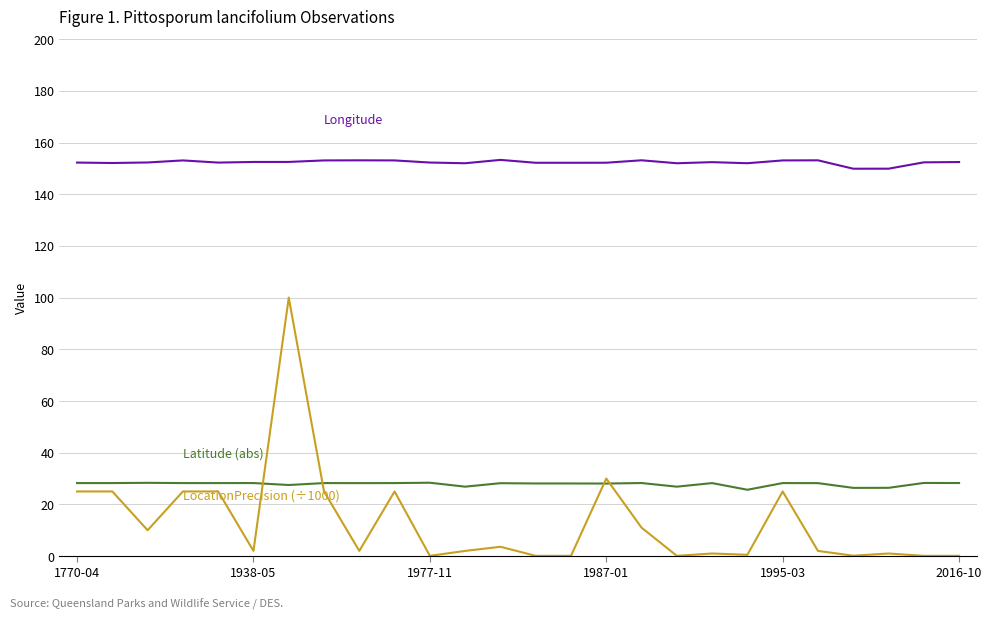

What is the greatest value displayed?

153.3